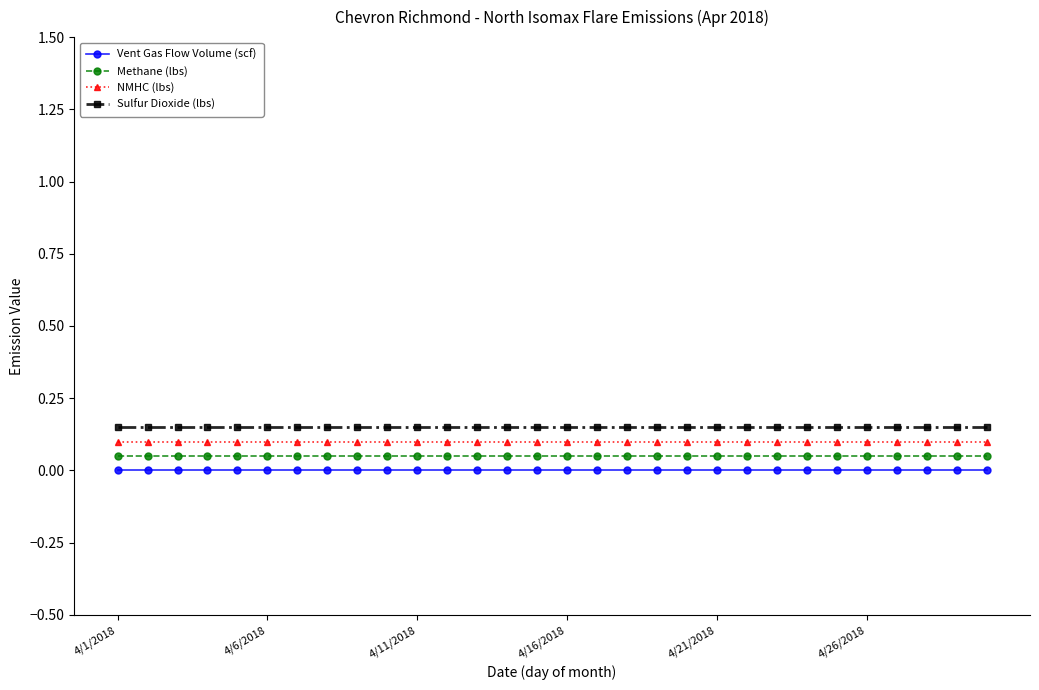

True or false: NMHC (lbs) and Sulfur Dioxide (lbs) intersect in this chart.

False